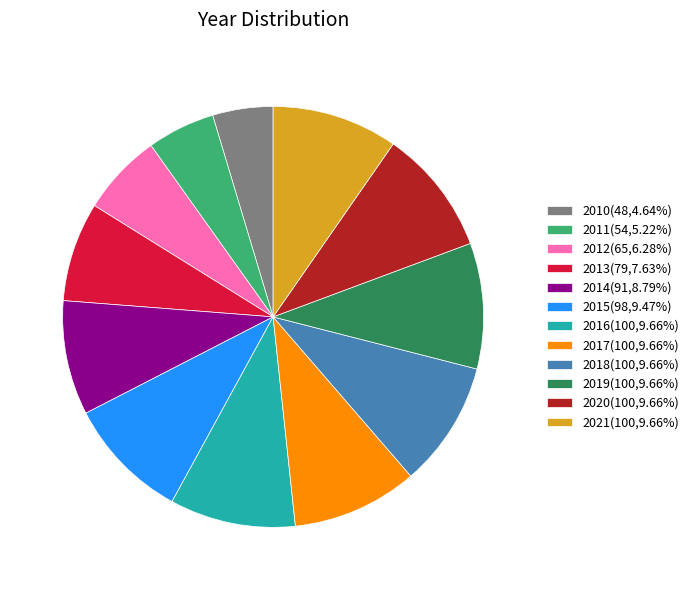

Count the number of slices in the pie.

12